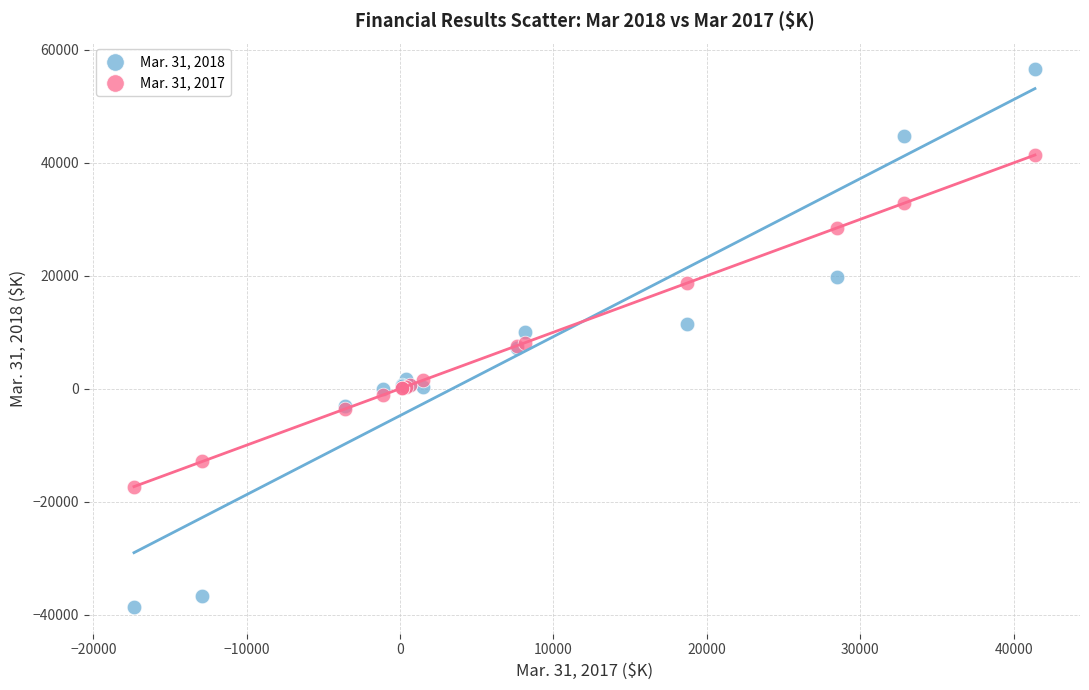

Which series reaches the minimum Y coordinate?

Mar. 31, 2018